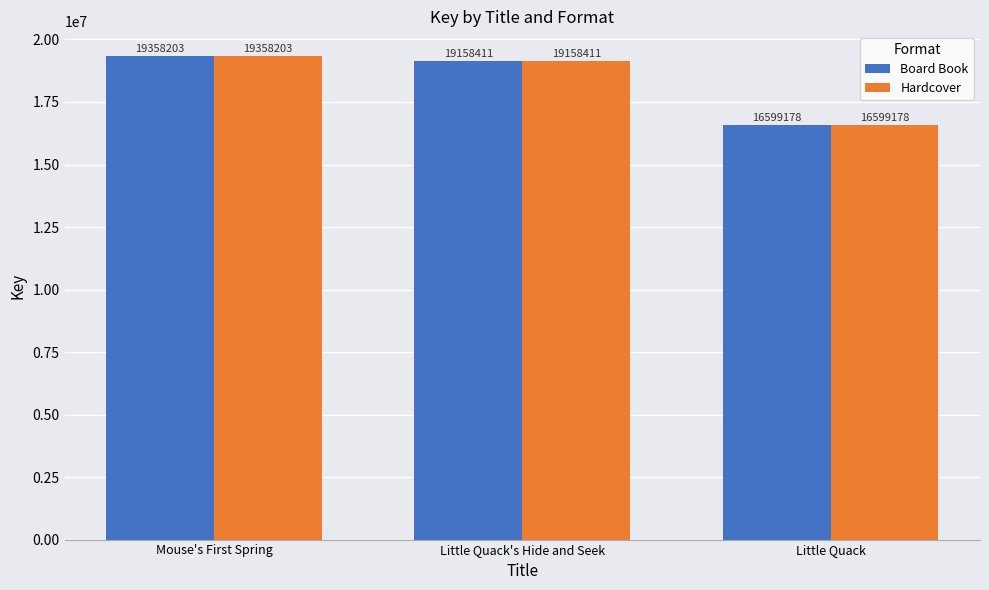

Where does the Board Book series first go above 19158411?

Mouse's First Spring